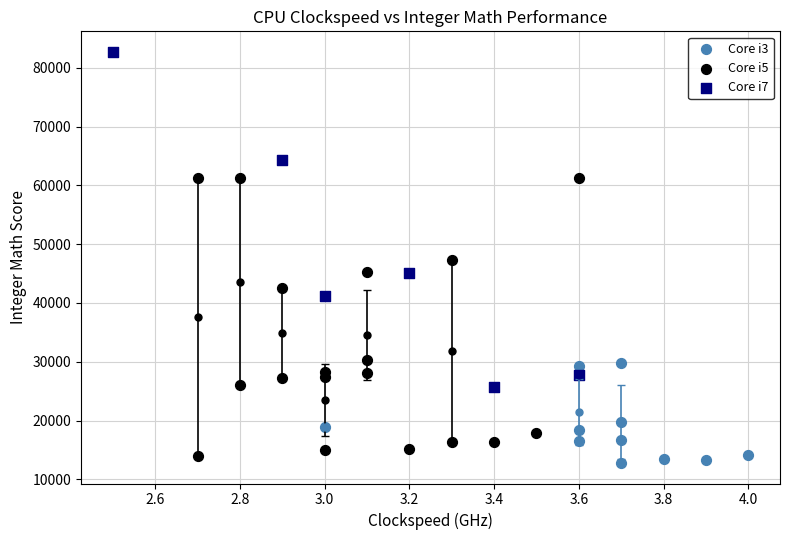

Which series reaches the maximum Y coordinate?

Core i7